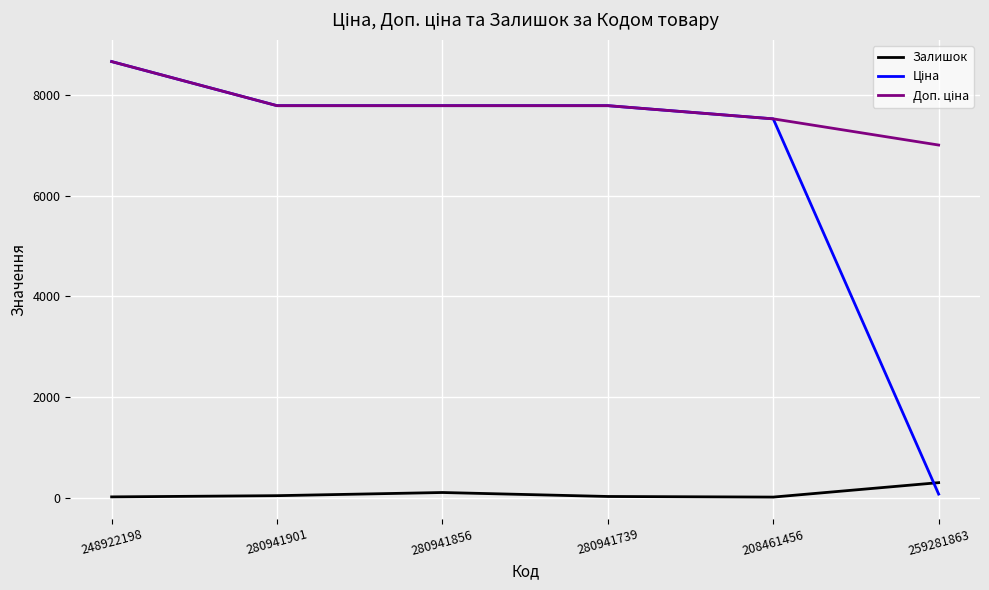

The Залишок series shows 11.0 at 208461456. True or false?

True